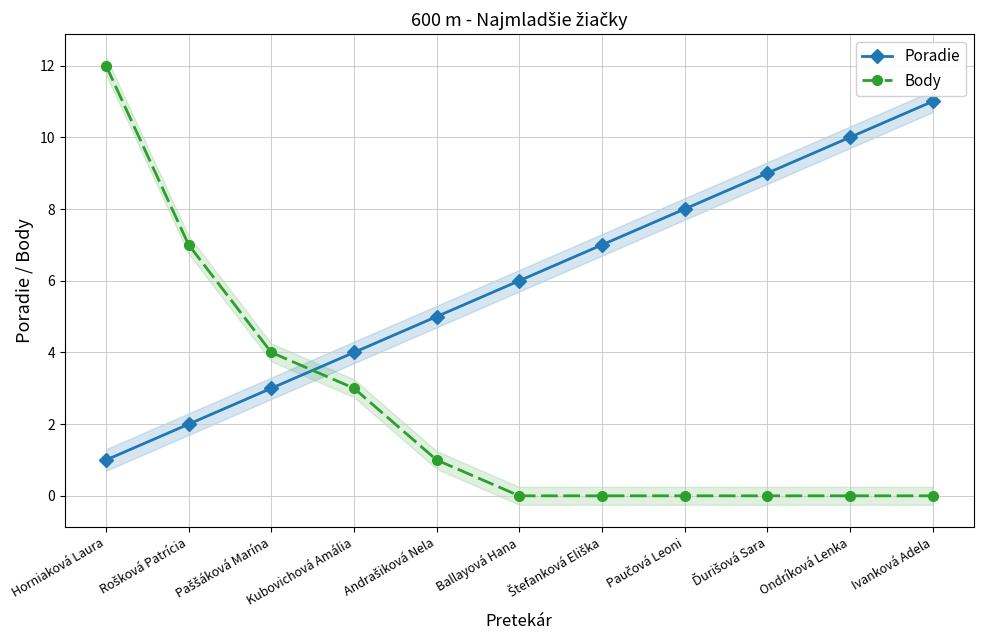

After their last crossing, which series has the higher values: Poradie or Body?

Poradie